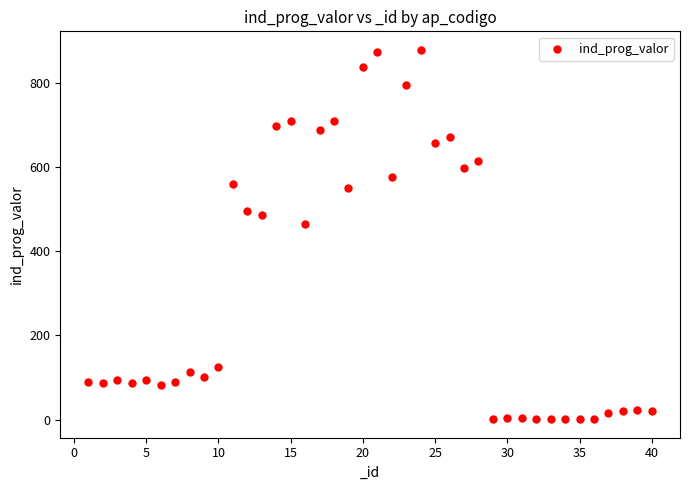

What Y value in the scatter plot is closest to 439?

465